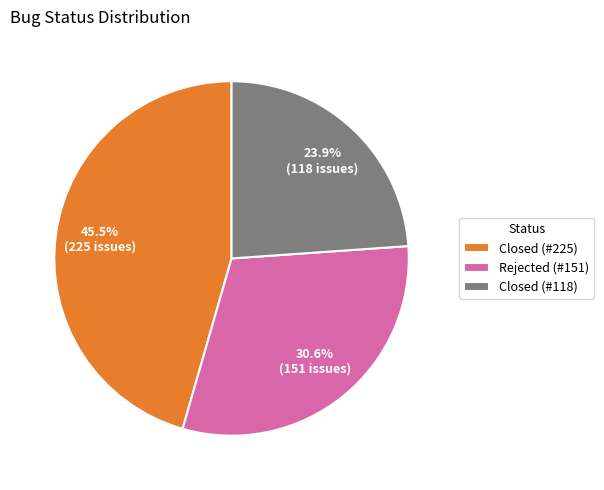

To the nearest percent, what is the average slice percentage?

33%